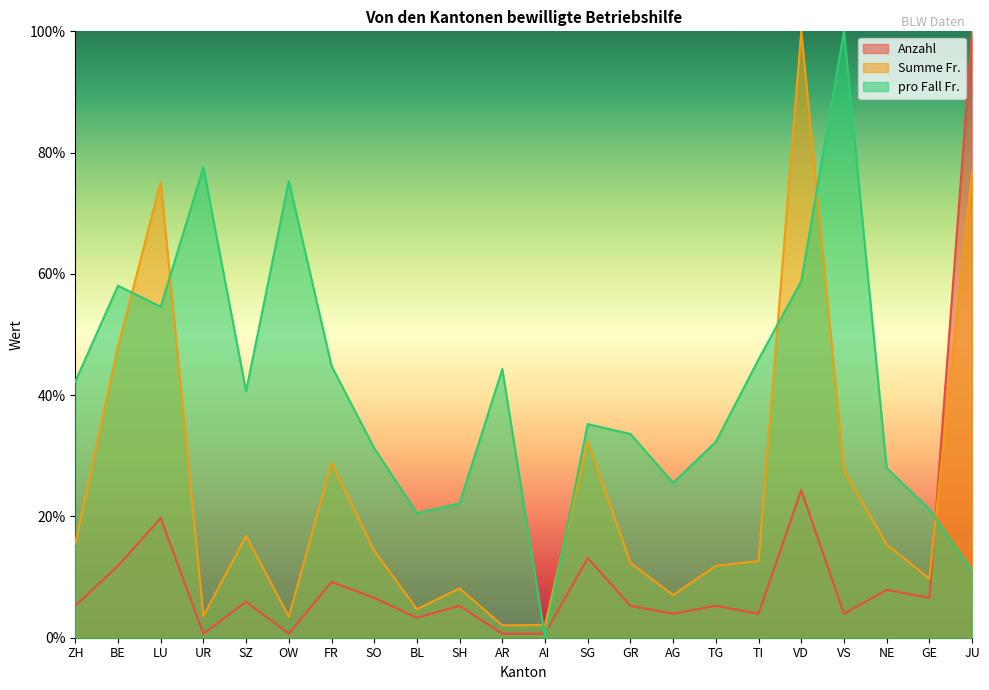

Reading left to right, what are all the values shown in this chart?

Anzahl: 5.3	11.8	19.7	0.7	5.9	0.7	9.2	6.6	3.3	5.3	0.7	0.7	13.2	5.3	3.9	5.3	3.9	24.3	3.9	7.9	6.6	100.0
Summe Fr.: 15.5	48.0	75.2	3.6	16.8	3.5	28.8	14.4	4.7	8.1	2.0	2.1	32.3	12.3	7.0	11.9	12.6	100.0	27.5	15.4	9.7	76.9
pro Fall Fr.: 42.2	58.1	54.6	77.5	40.7	75.3	44.8	31.3	20.5	22.2	44.3	0.0	35.2	33.6	25.5	32.3	45.9	58.8	100.0	28.0	21.2	11.0